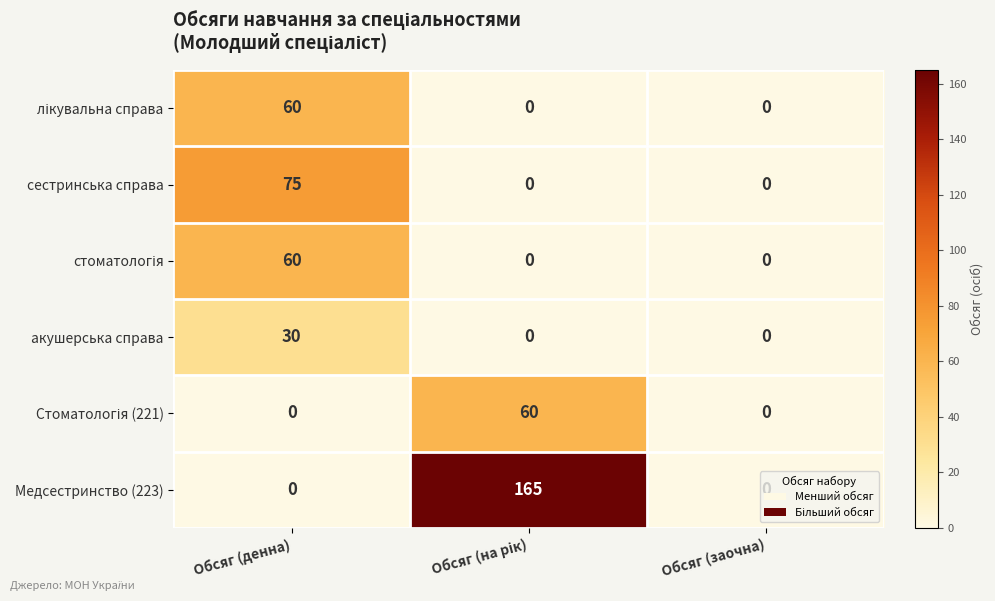

The value of сестринська справа at Обсяг (денна) is 116. True or false?

False